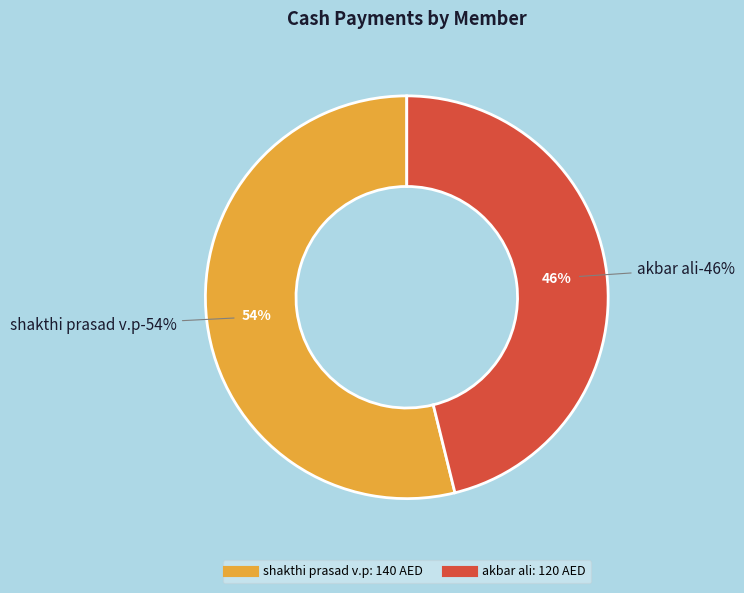

Rank the categories by value from highest to lowest.

shakthi prasad v.p, akbar ali